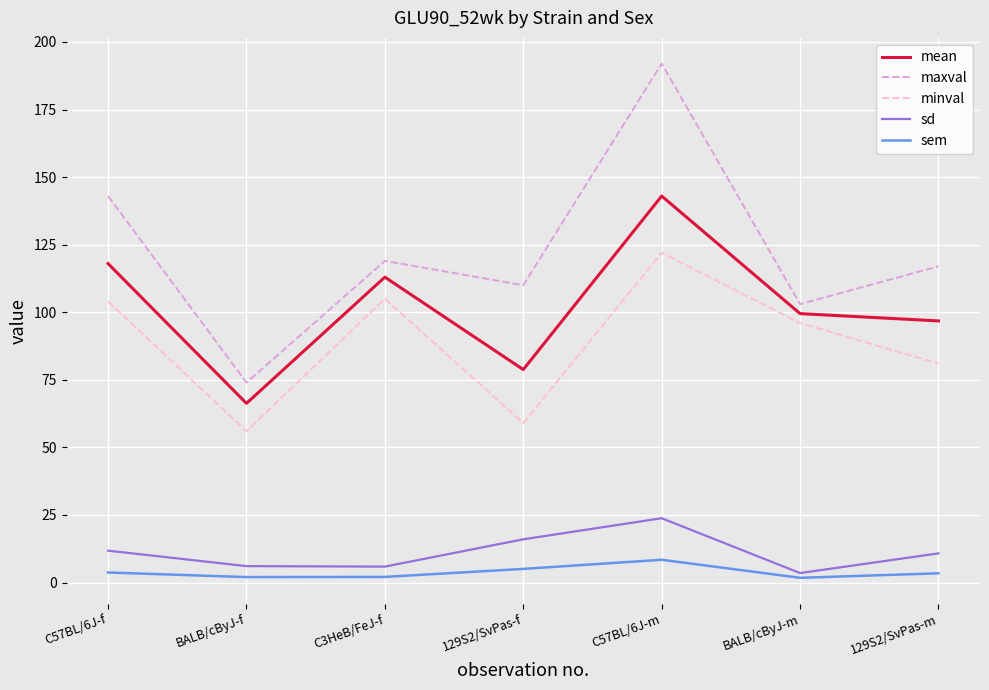

Is the value of mean at C57BL/6J-m greater than the value of minval at BALB/cByJ-f?

Yes